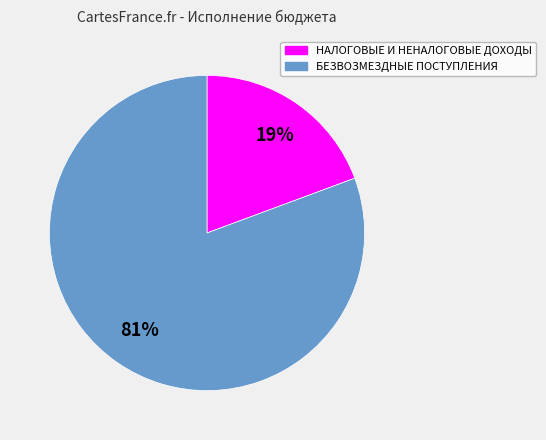

Does any single category account for the majority?

Yes